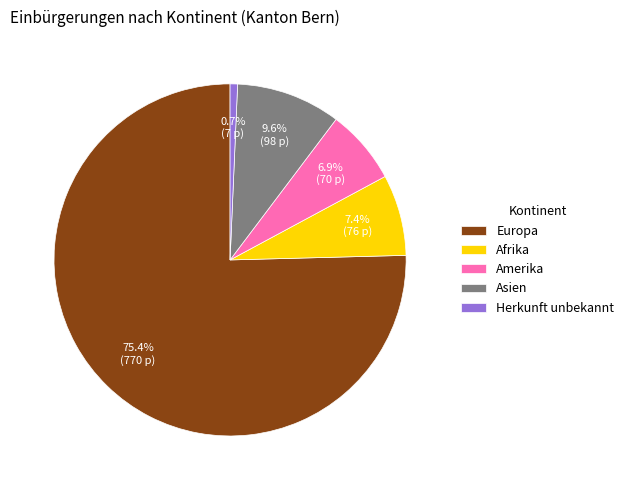

Is Afrika the majority of the pie?

No